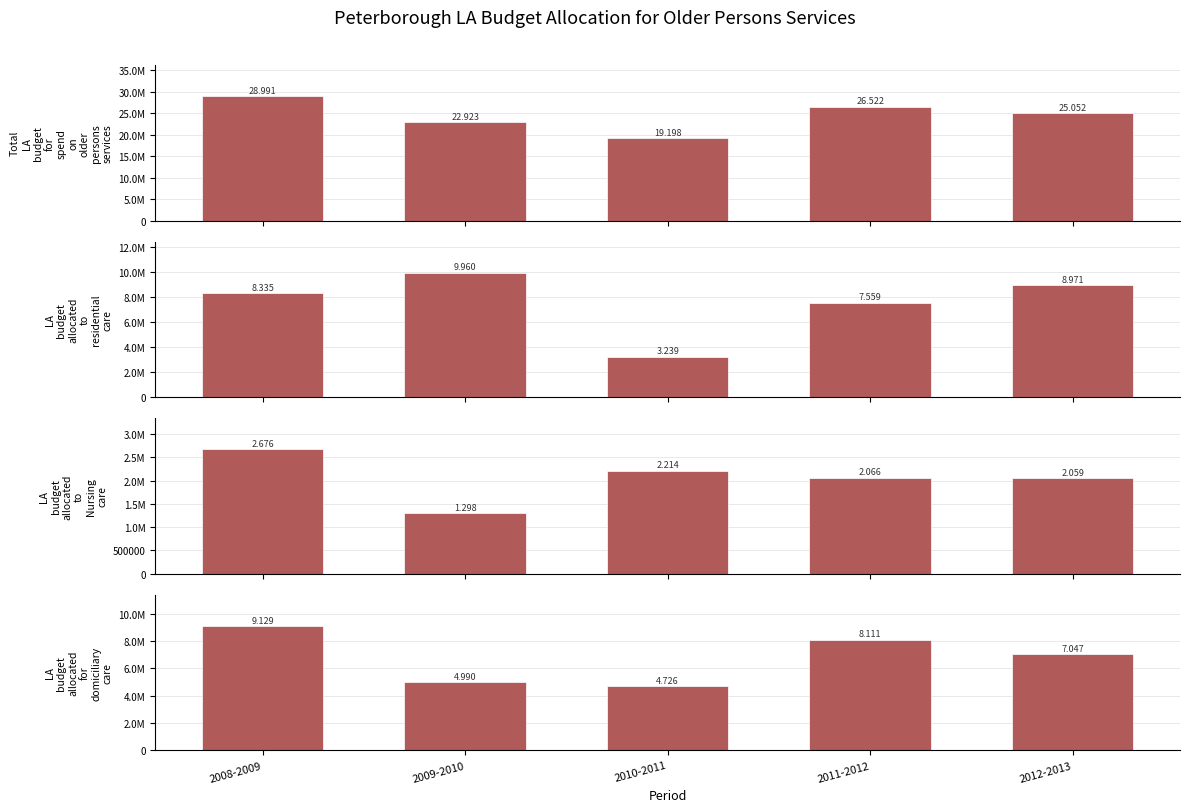

What is the value of the LA budget allocated to Nursing care bar at the 3rd from the left?

2214000